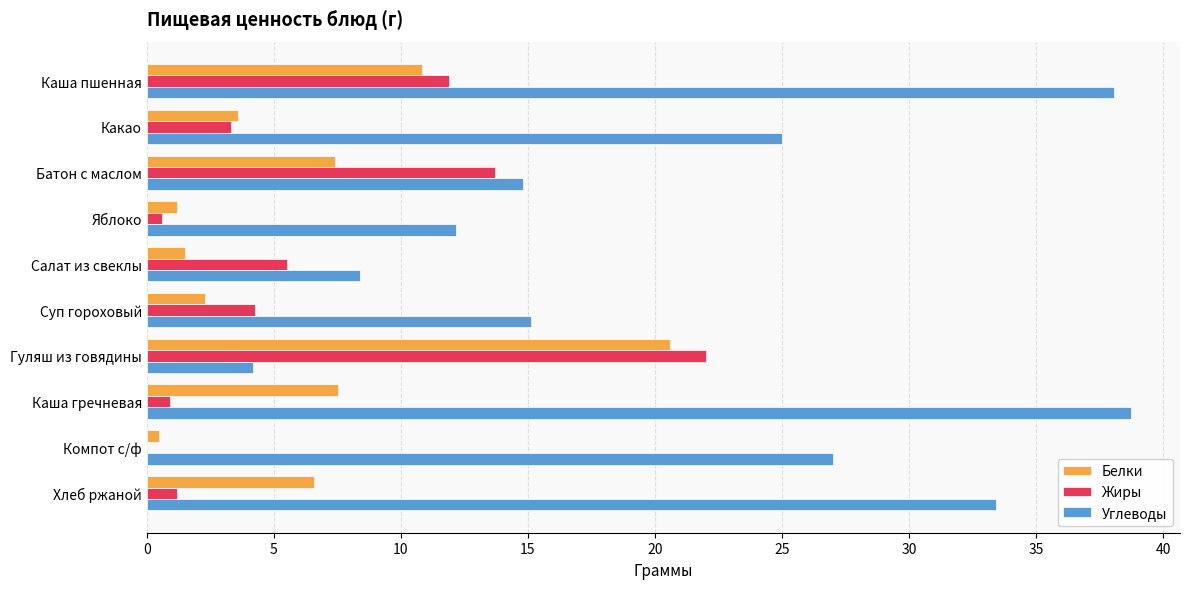

What is the sum of all Белки values?

62.1